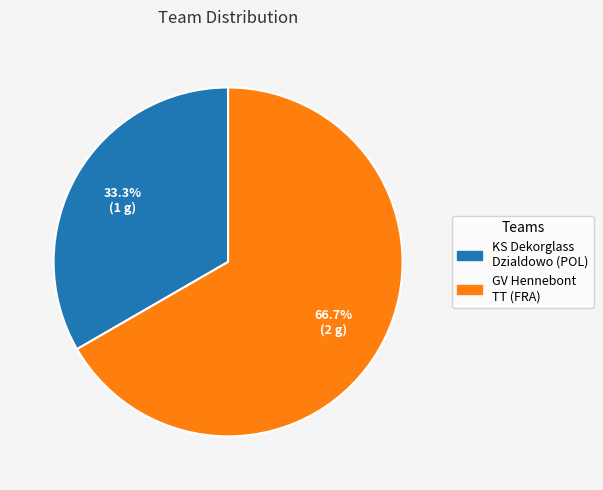

To the nearest percent, what is the combined percentage of KS Dekorglass Dzialdowo (POL) and GV Hennebont TT (FRA)?

100%